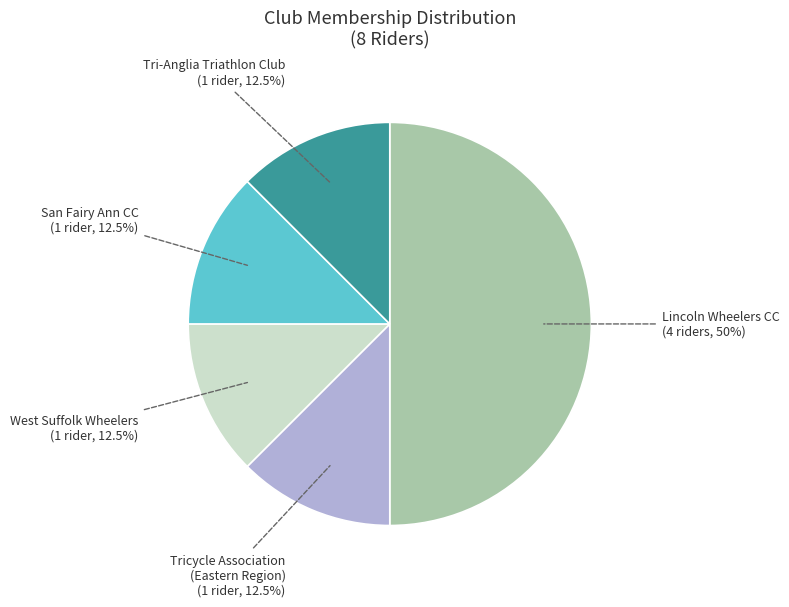

To the nearest percent, what is the average slice percentage?

20%